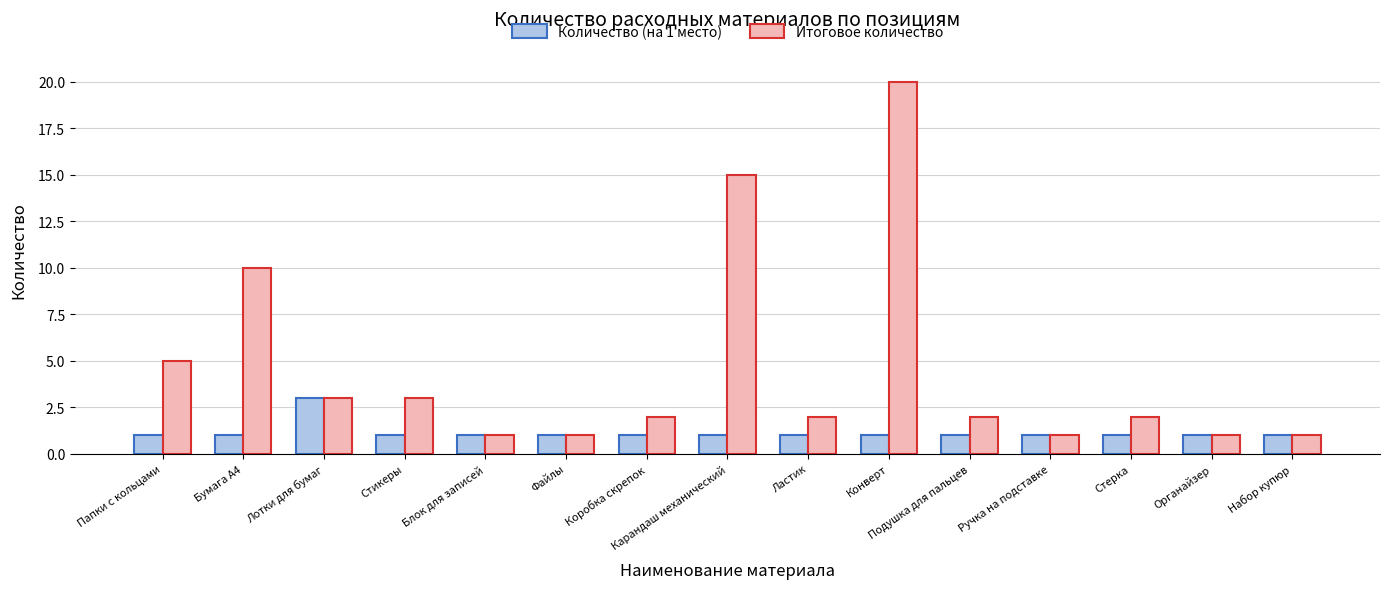

What is the total value across all series at Бумага А4?

11